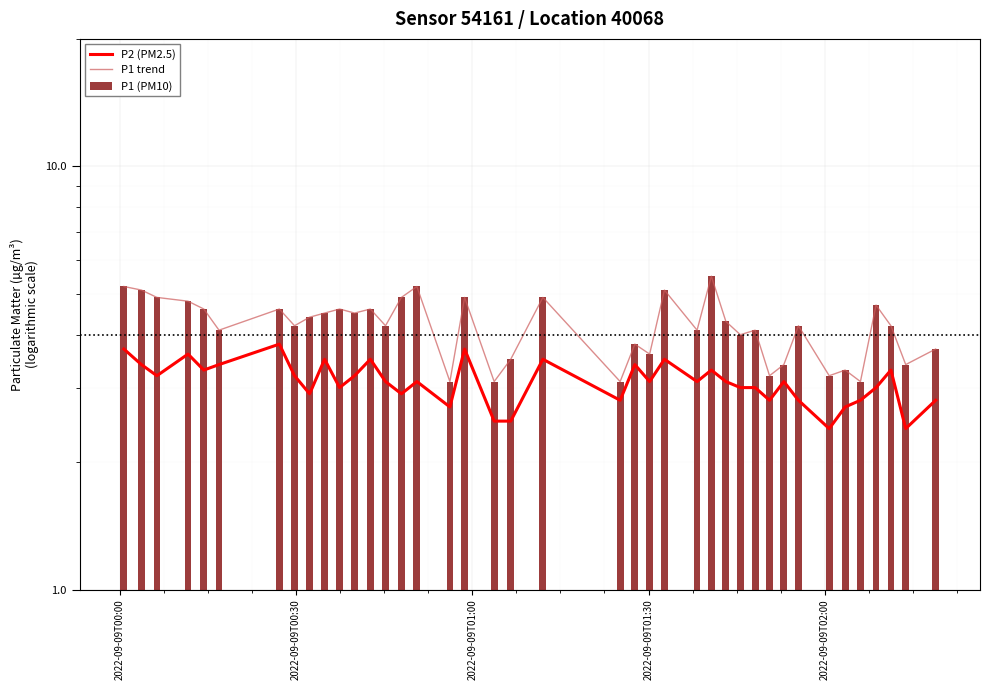

What is the sum of all P2 (PM2.5) values?

124.1